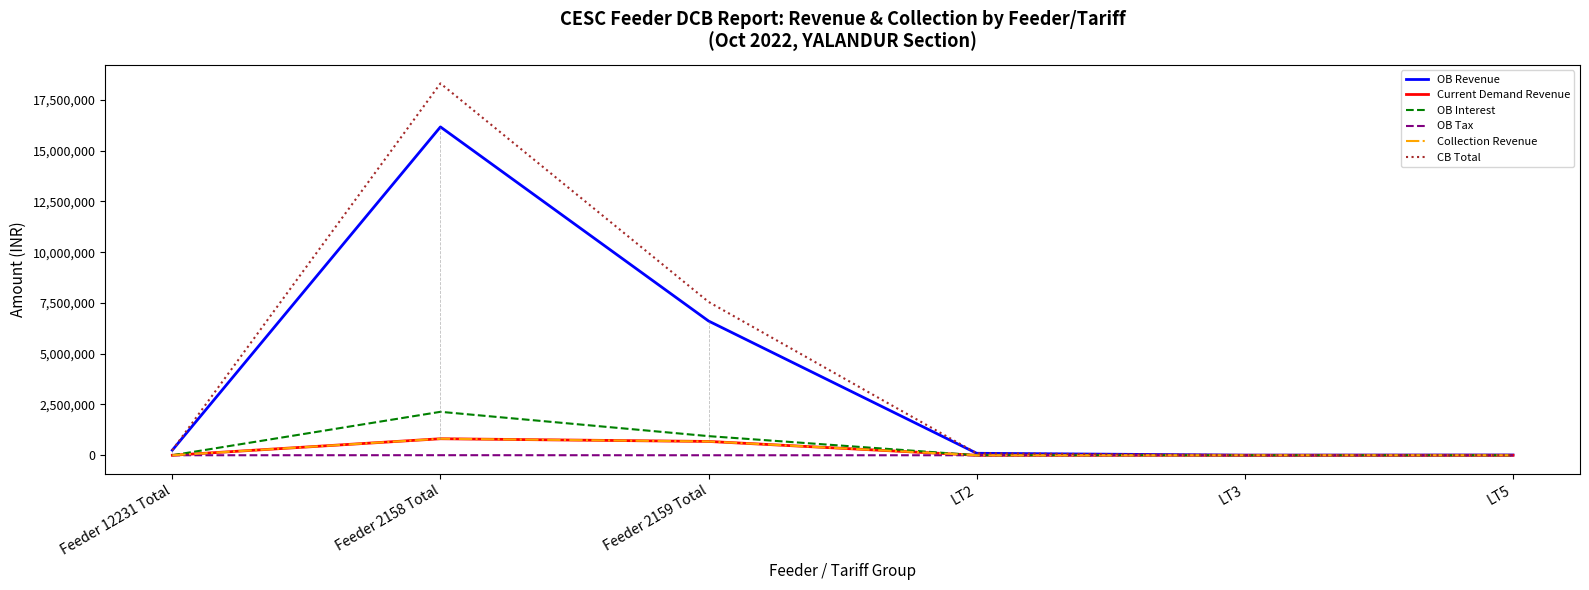

Is this an area chart (filled region under the line)?

No